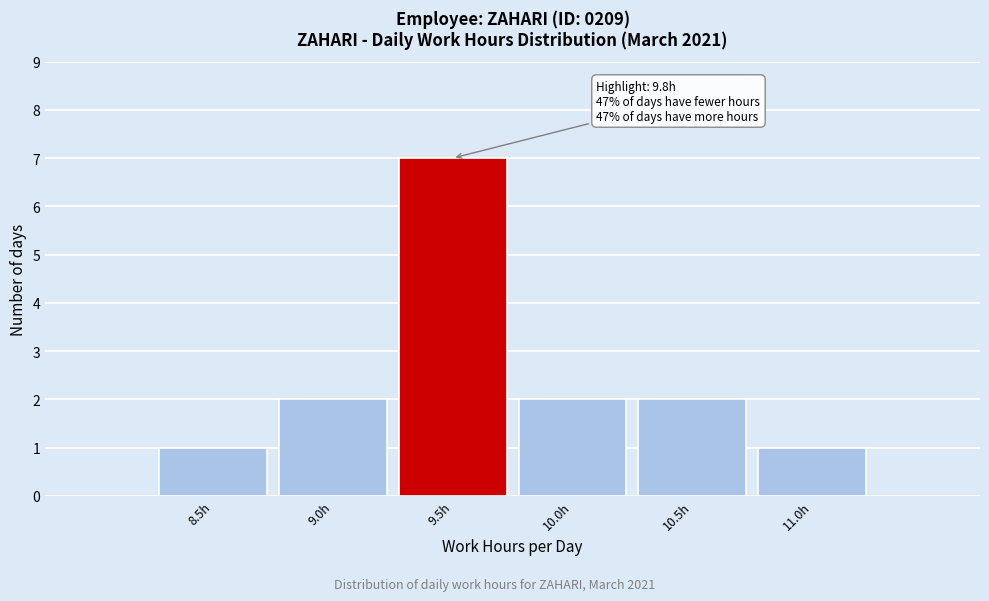

Reading left to right, extract all data points from this chart.

8.5h=1	9.0h=2	9.5h=7	10.0h=2	10.5h=2	11.0h=1